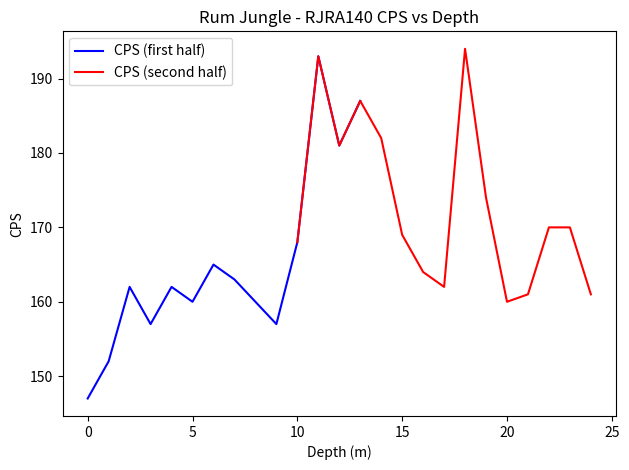

Is it true that CPS (first half) equals 147 at 0?

True